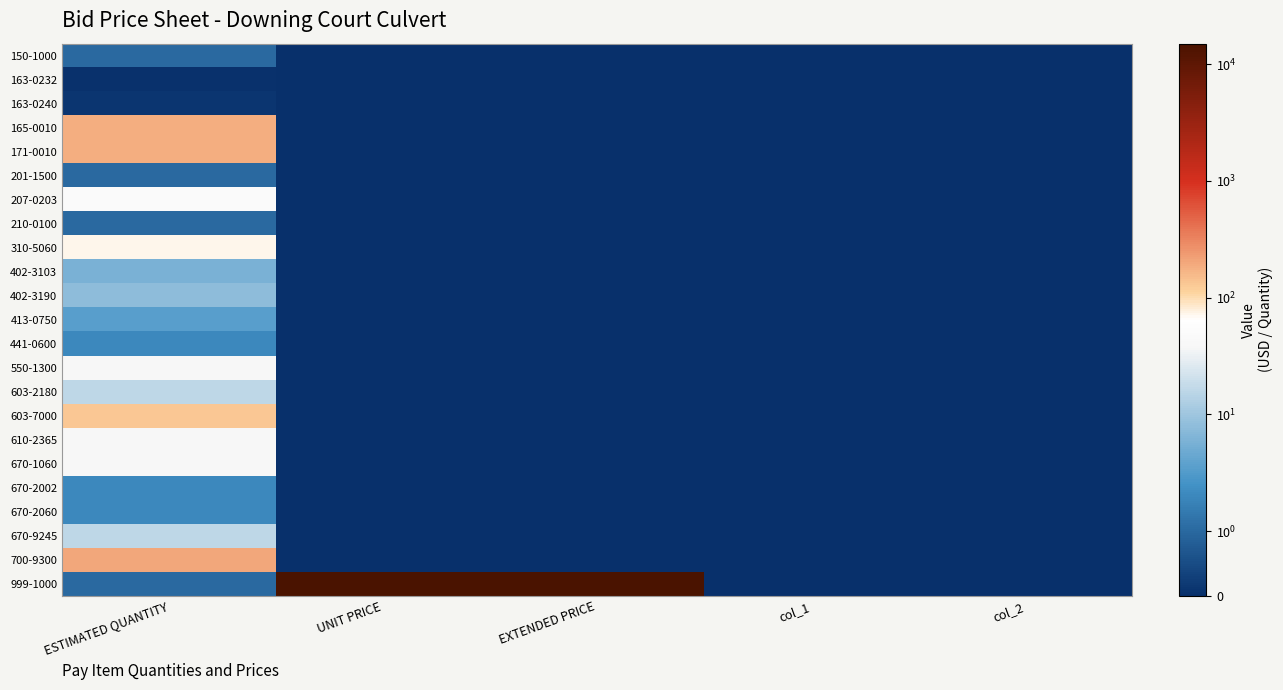

Between col_1 and ESTIMATED QUANTITY, which is larger?

ESTIMATED QUANTITY